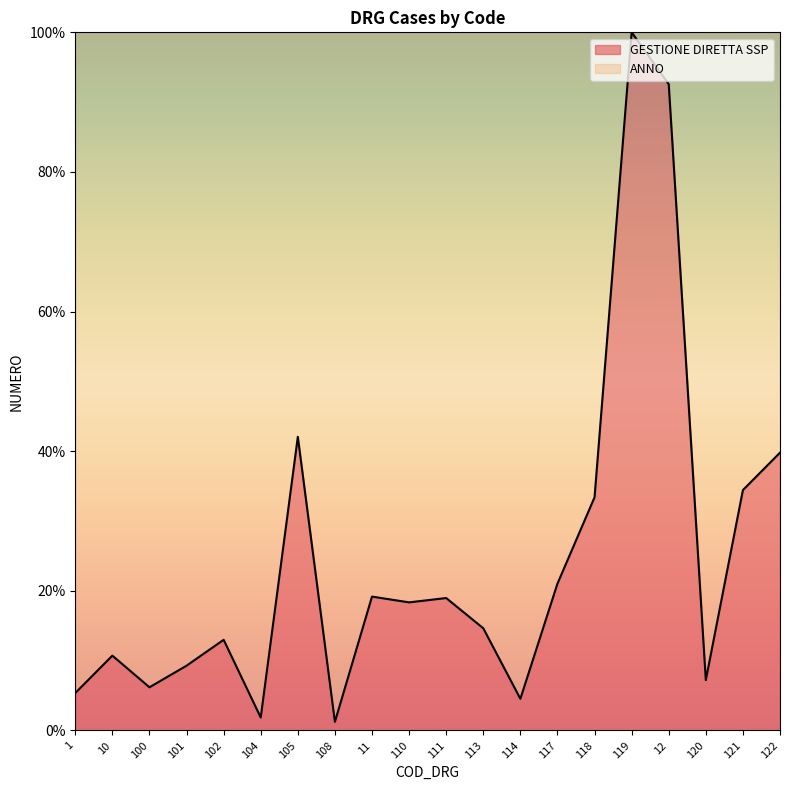

List the labels in order of value, largest first.

119, 12, 105, 122, 121, 118, 117, 11, 111, 110, 113, 102, 10, 101, 120, 100, 1, 114, 104, 108